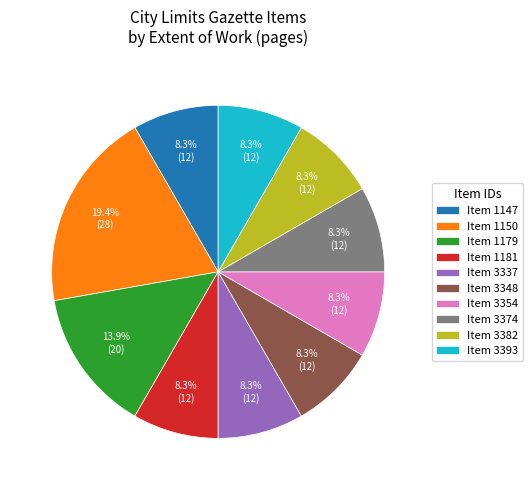

Which category has the biggest portion of the pie?

Item 1150